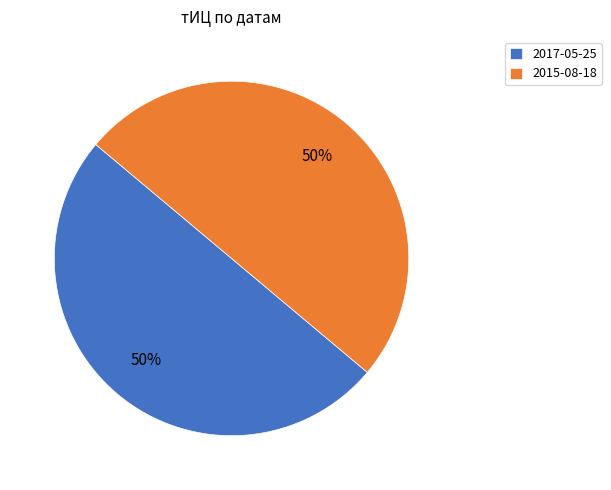

How many segments does this pie chart have?

2